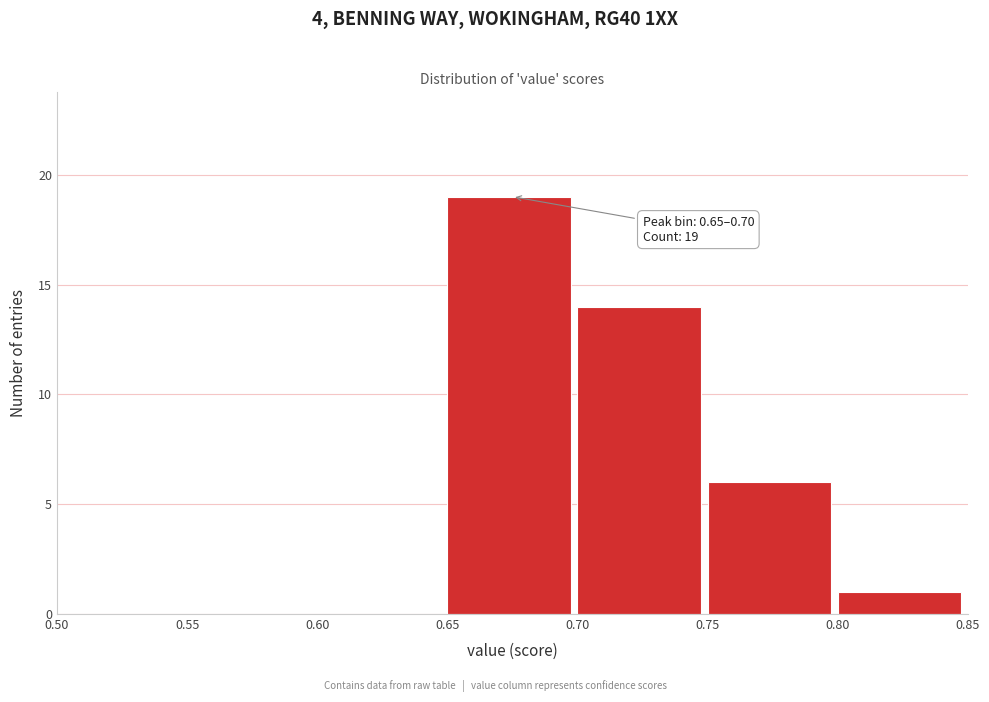

Which range on the x-axis has the tallest bar?

0.65 to 0.70